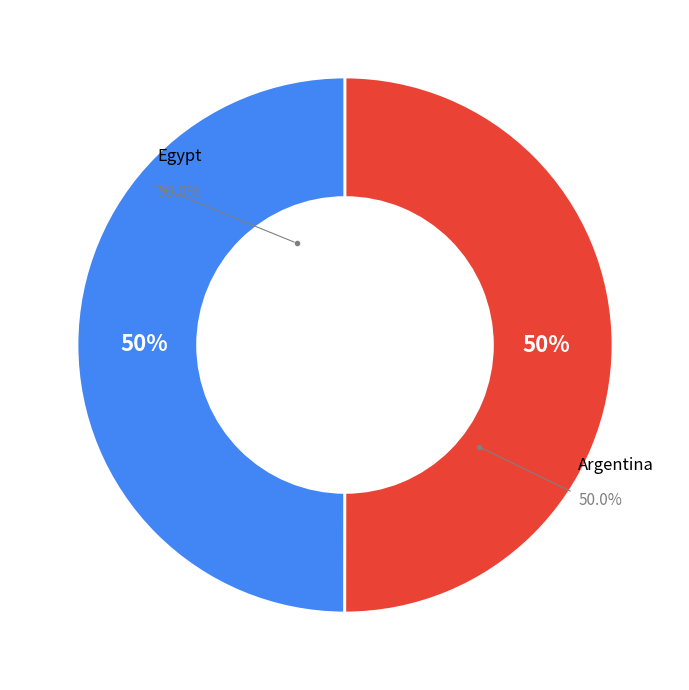

What is the majority slice?

Argentina